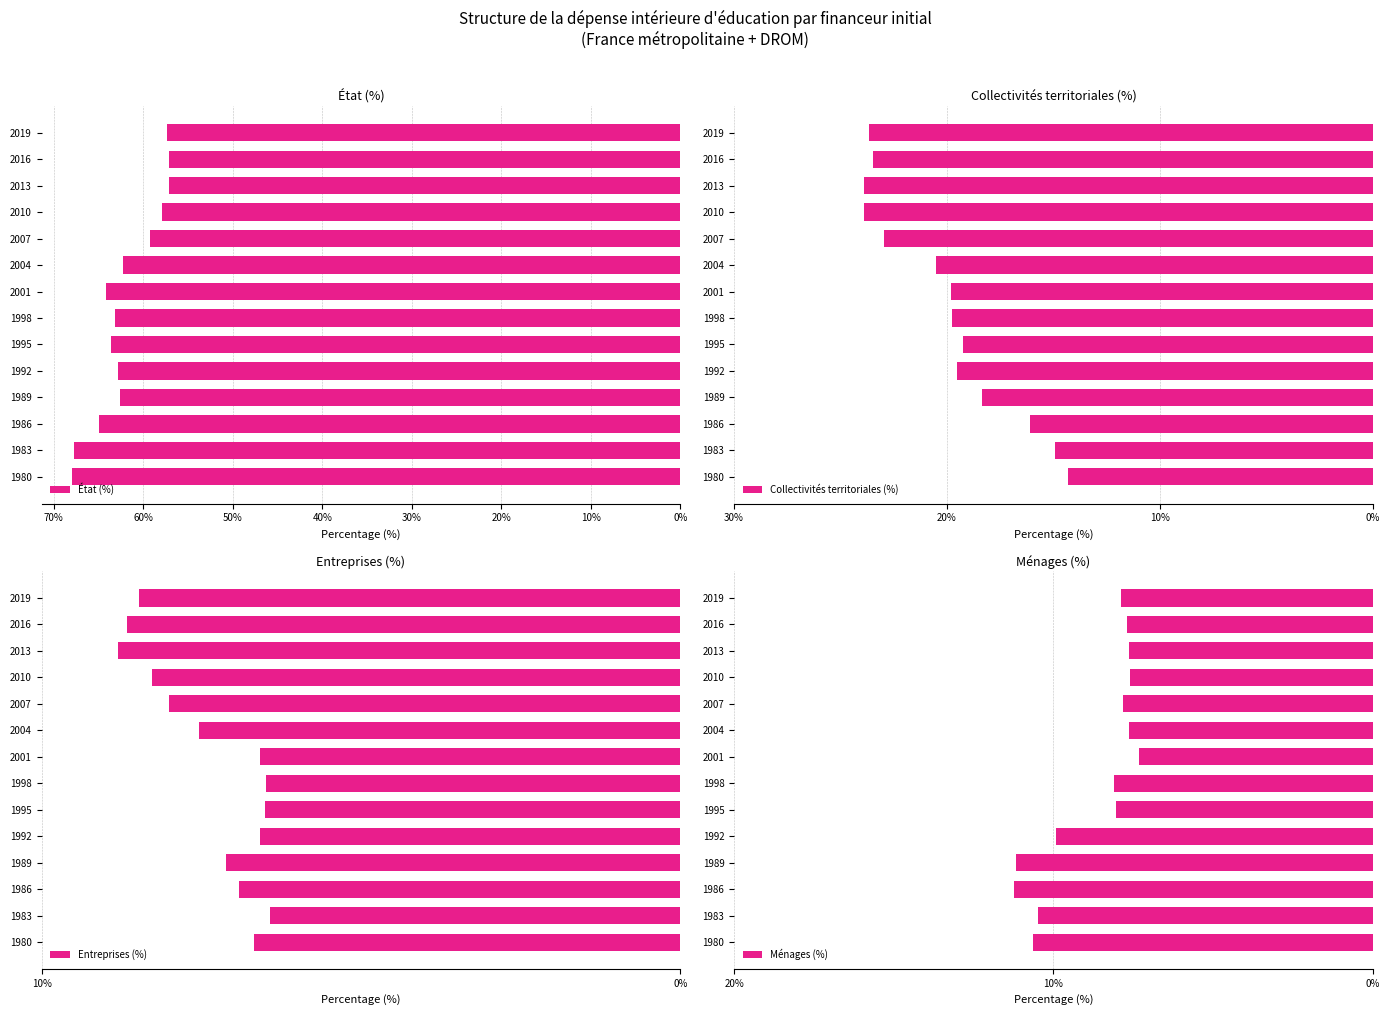

Between 2010 and 2004, which is larger?

2010